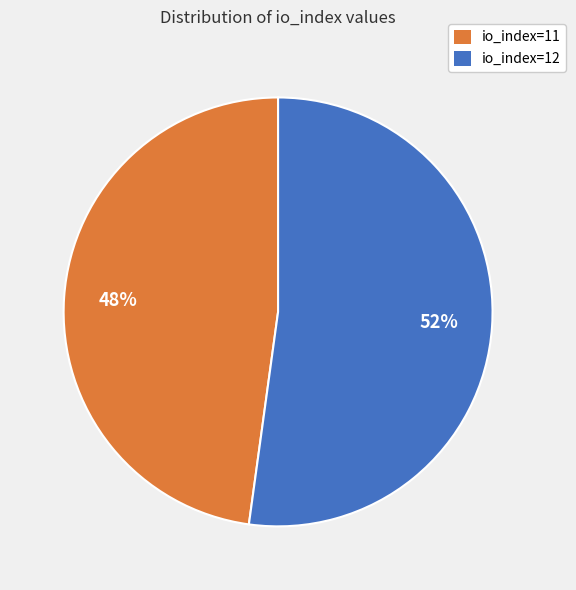

To the nearest percent, what percentage of the pie is io_index=12?

52%